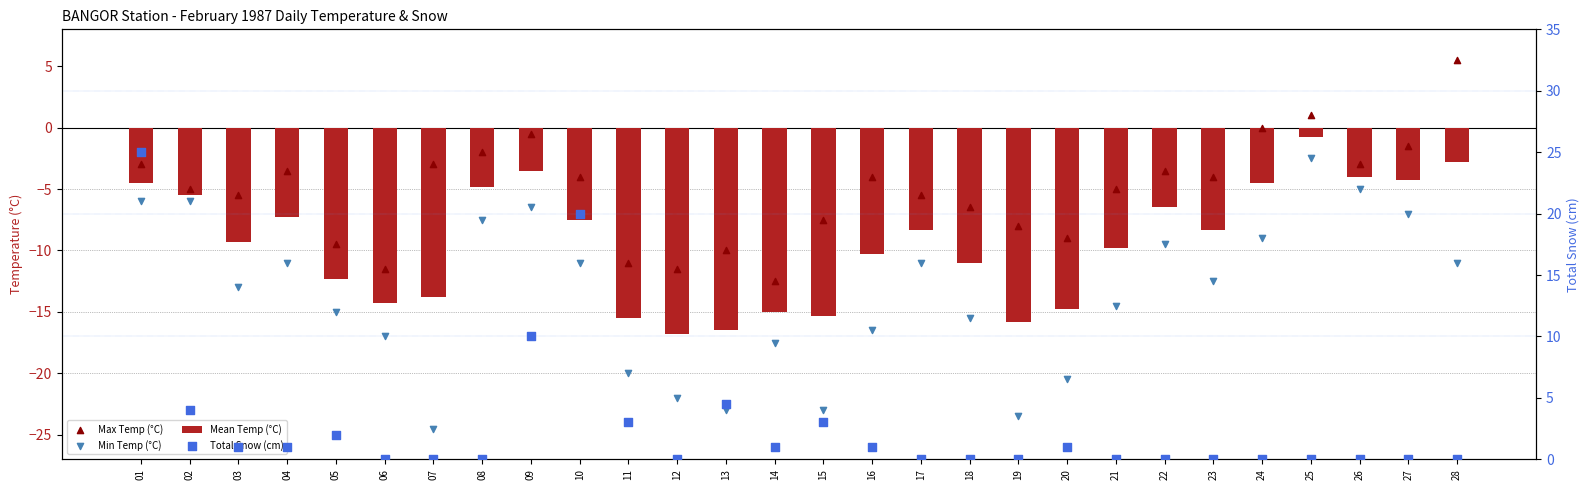

What are all the series names shown in the legend?

Mean Temp (°C), Max Temp (°C), Min Temp (°C), Total Snow (cm)